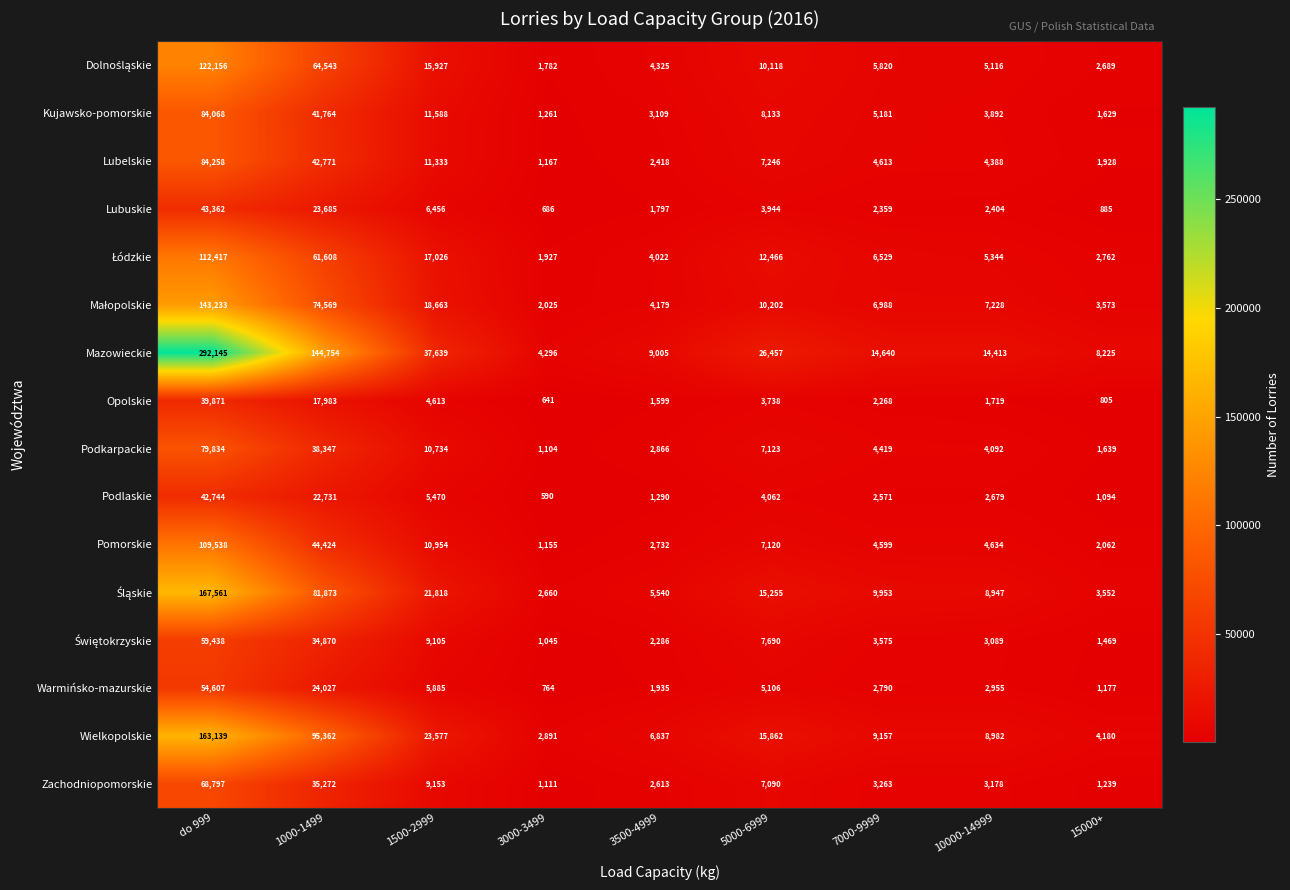

The value of Wielkopolskie at 5000-6999 is 15862. True or false?

True